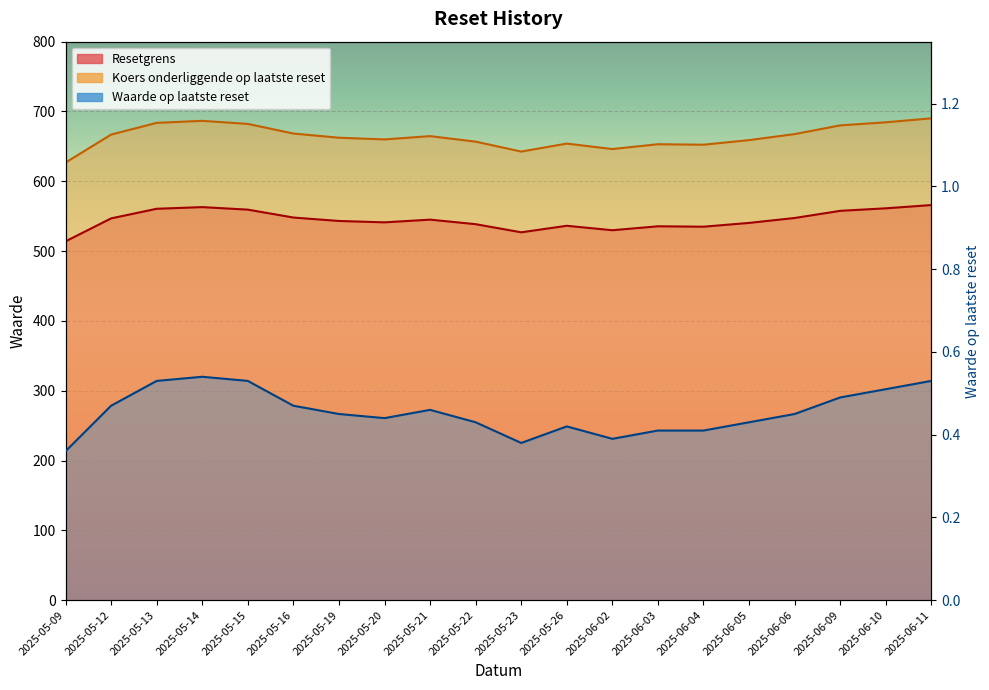

The Waarde op laatste reset series shows 0.2 at 2025-05-26. True or false?

False